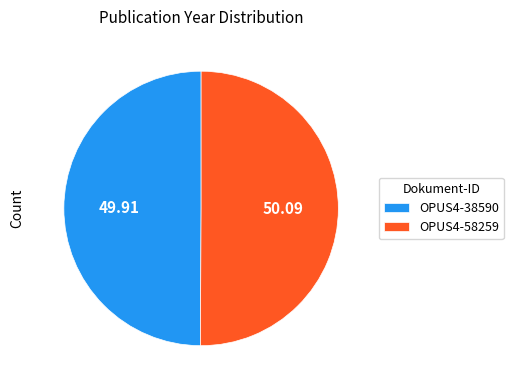

Approximately how many times larger is the value at OPUS4-58259 compared to OPUS4-38590?

1.0